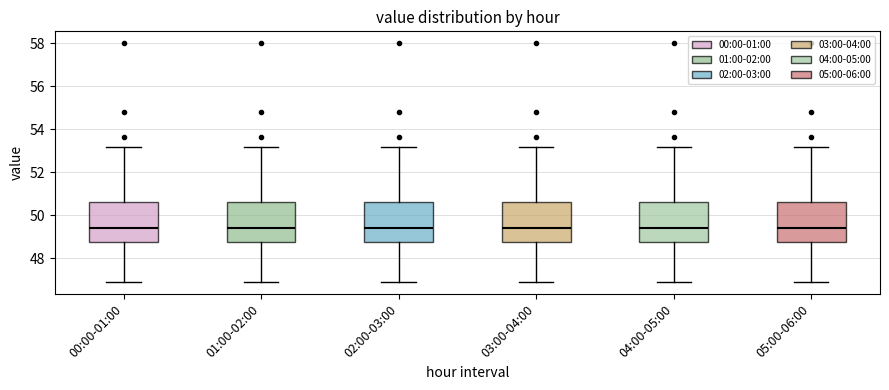

Where is the lower edge of the box for 01:00-02:00 on the y-axis? The values are not printed on the chart, so give them approximately, as read against the axis.

48.8